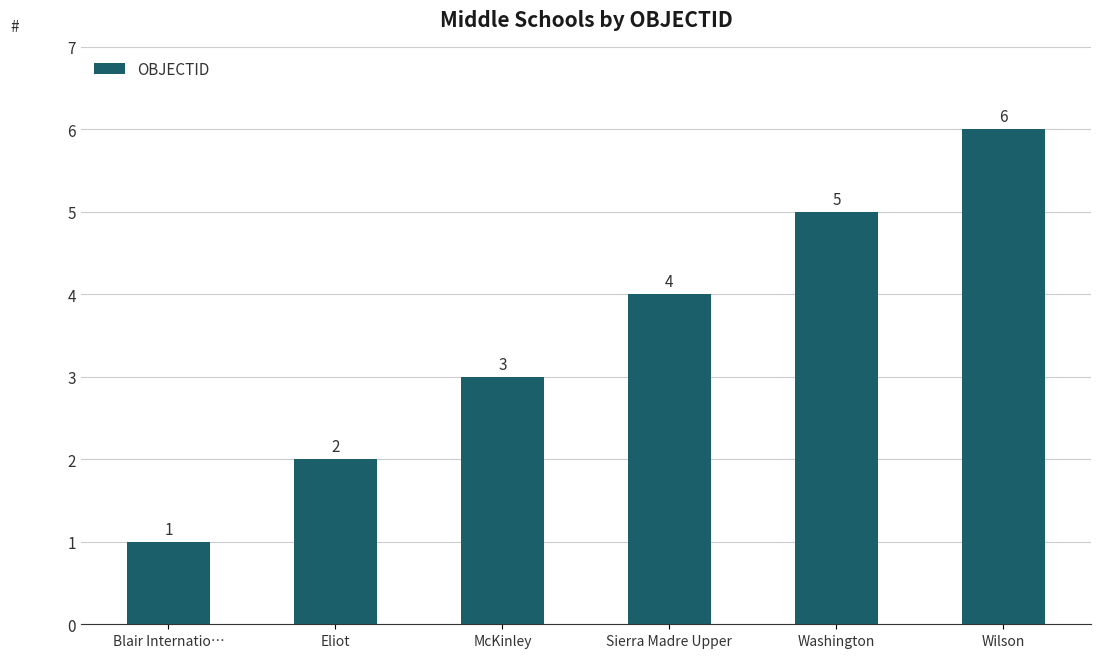

The value at Sierra Madre Upper is 1. True or false?

False